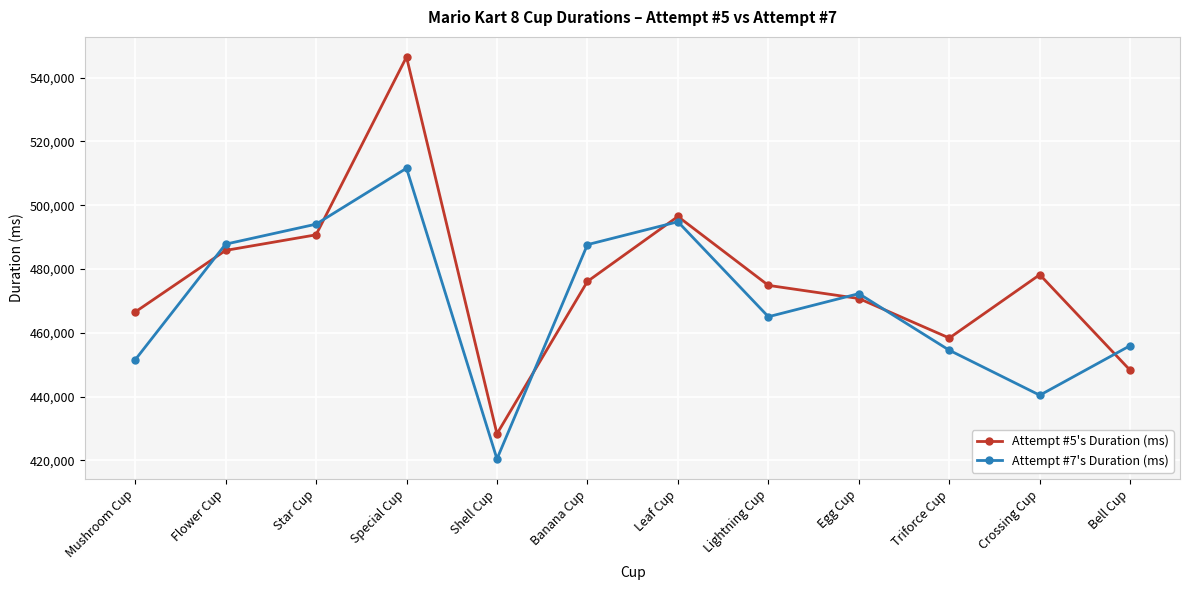

True or false: Attempt #7's Duration (ms) and Attempt #5's Duration (ms) intersect in this chart.

True